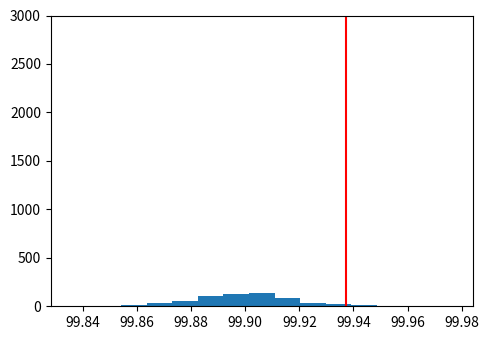

Reading left to right, transcribe this chart: for each bar, give the range it covers on the x-axis and its height. Neither the bar edges nor the heights are printed on the chart, so give them approximately, as read against the axes.

99.836 to 99.844: under 50
99.844 to 99.854: under 50
99.854 to 99.864: under 50
99.864 to 99.874: under 50
99.874 to 99.882: 50
99.882 to 99.892: 100
99.892 to 99.902: 100
99.902 to 99.910: 150
99.910 to 99.920: 100
99.920 to 99.930: under 50
99.930 to 99.940: under 50
99.940 to 99.948: under 50
99.948 to 99.958: under 50
99.958 to 99.968: under 50
99.968 to 99.978: under 50